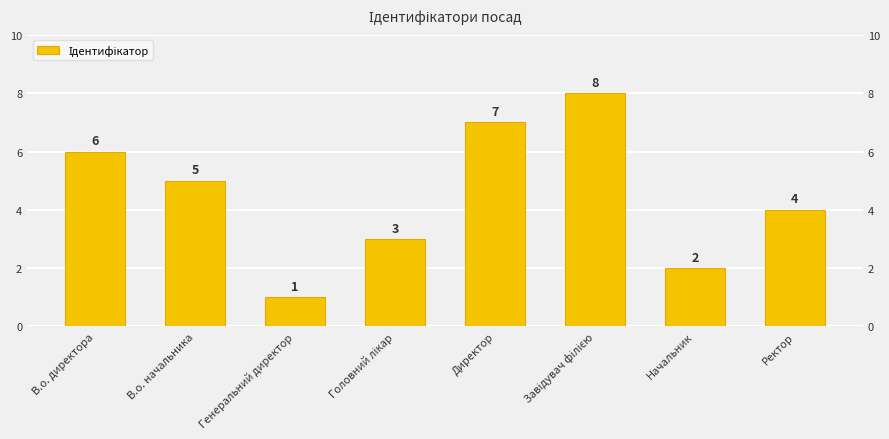

How many distinct data groups are displayed?

1